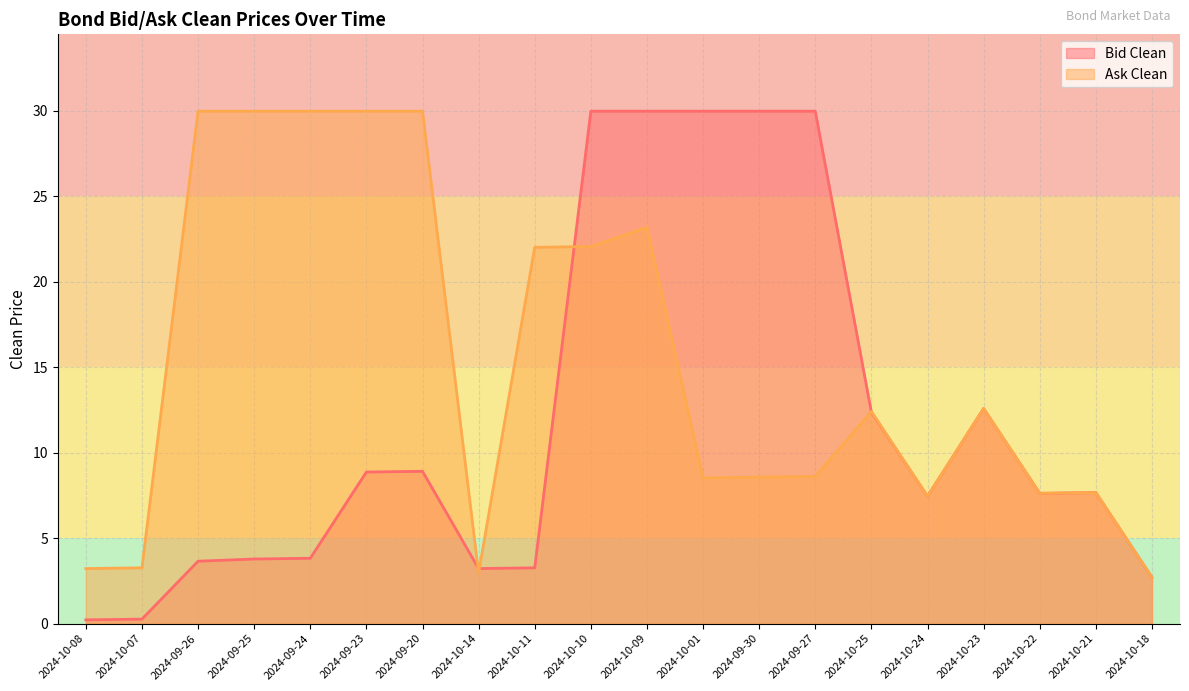

Which series has the largest range (max minus min)?

Bid Clean